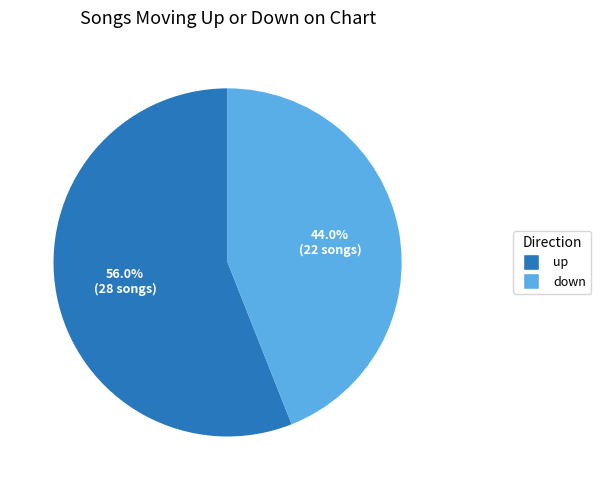

Count the number of slices in the pie.

2